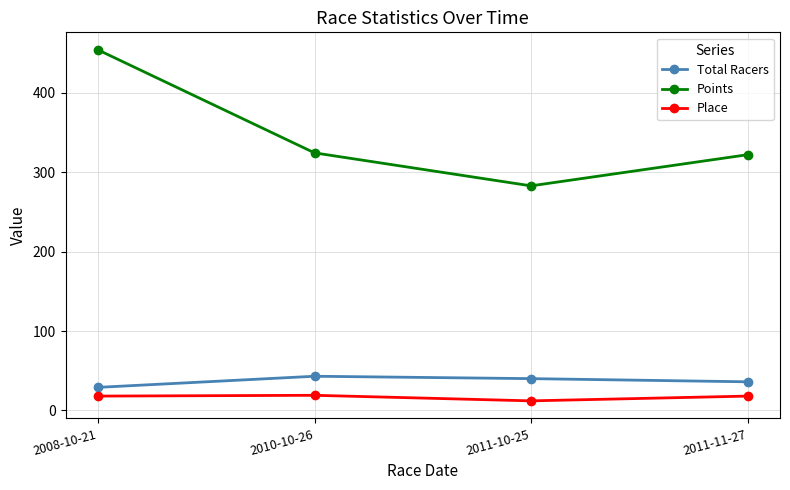

True or false: Points and Total Racers intersect in this chart.

False